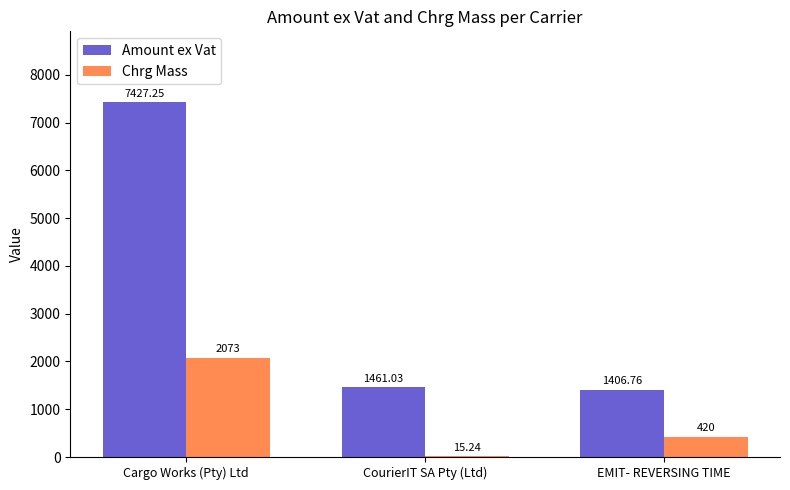

True or false: Amount ex Vat has a value of 1943.2 at EMIT- REVERSING TIME.

False